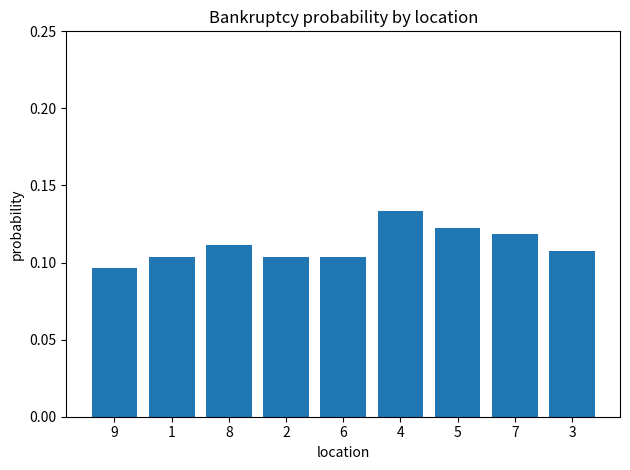

Which category has the highest value across all series?

4